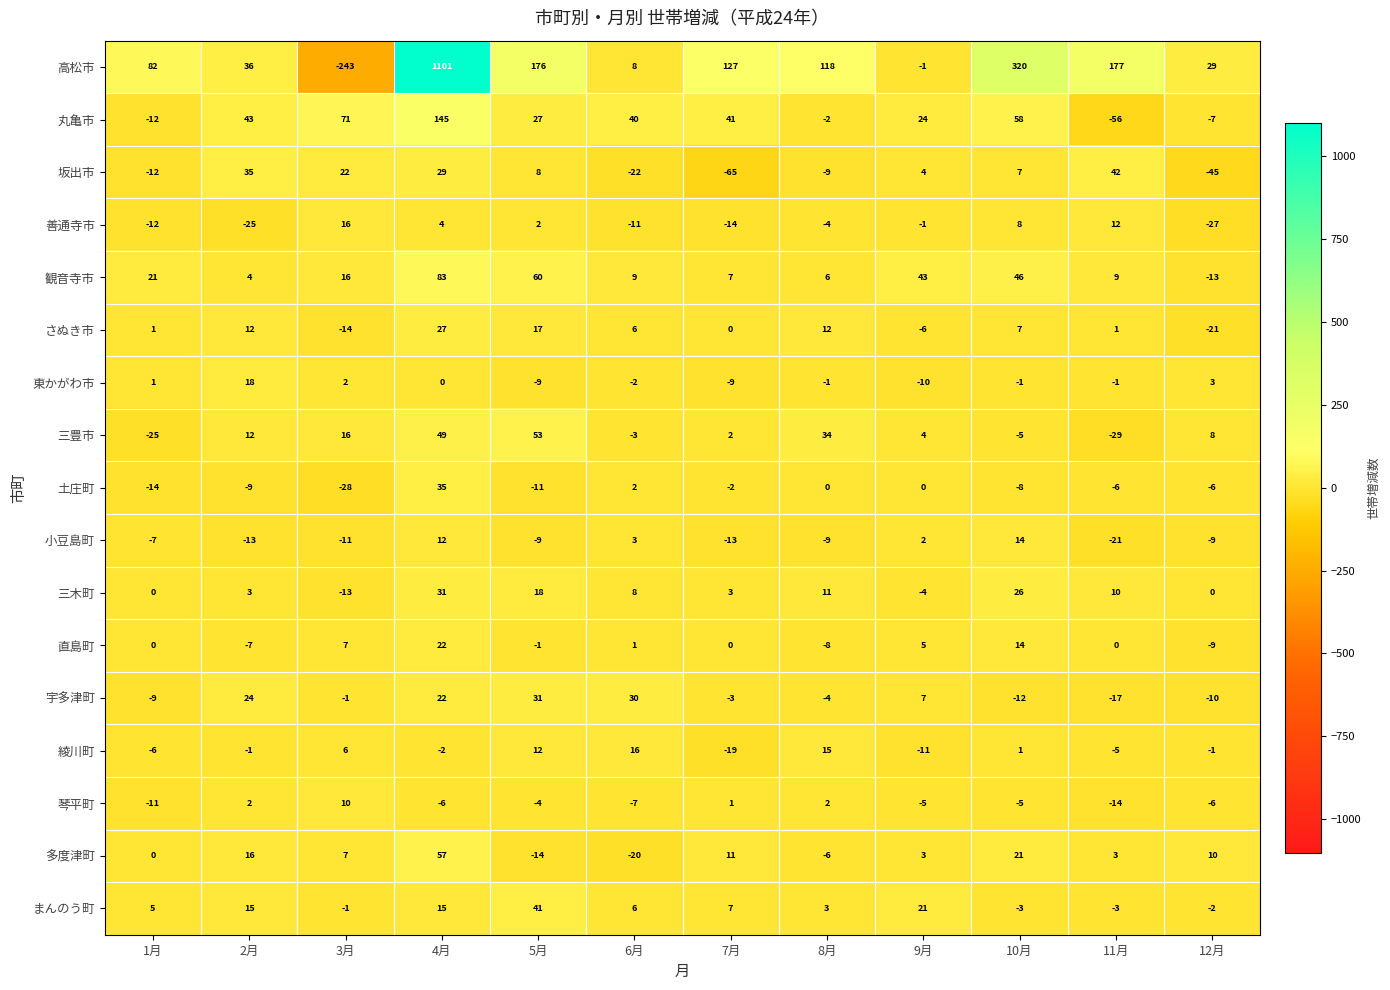

What is the difference between the maximum and minimum values in the 綾川町 series?

35